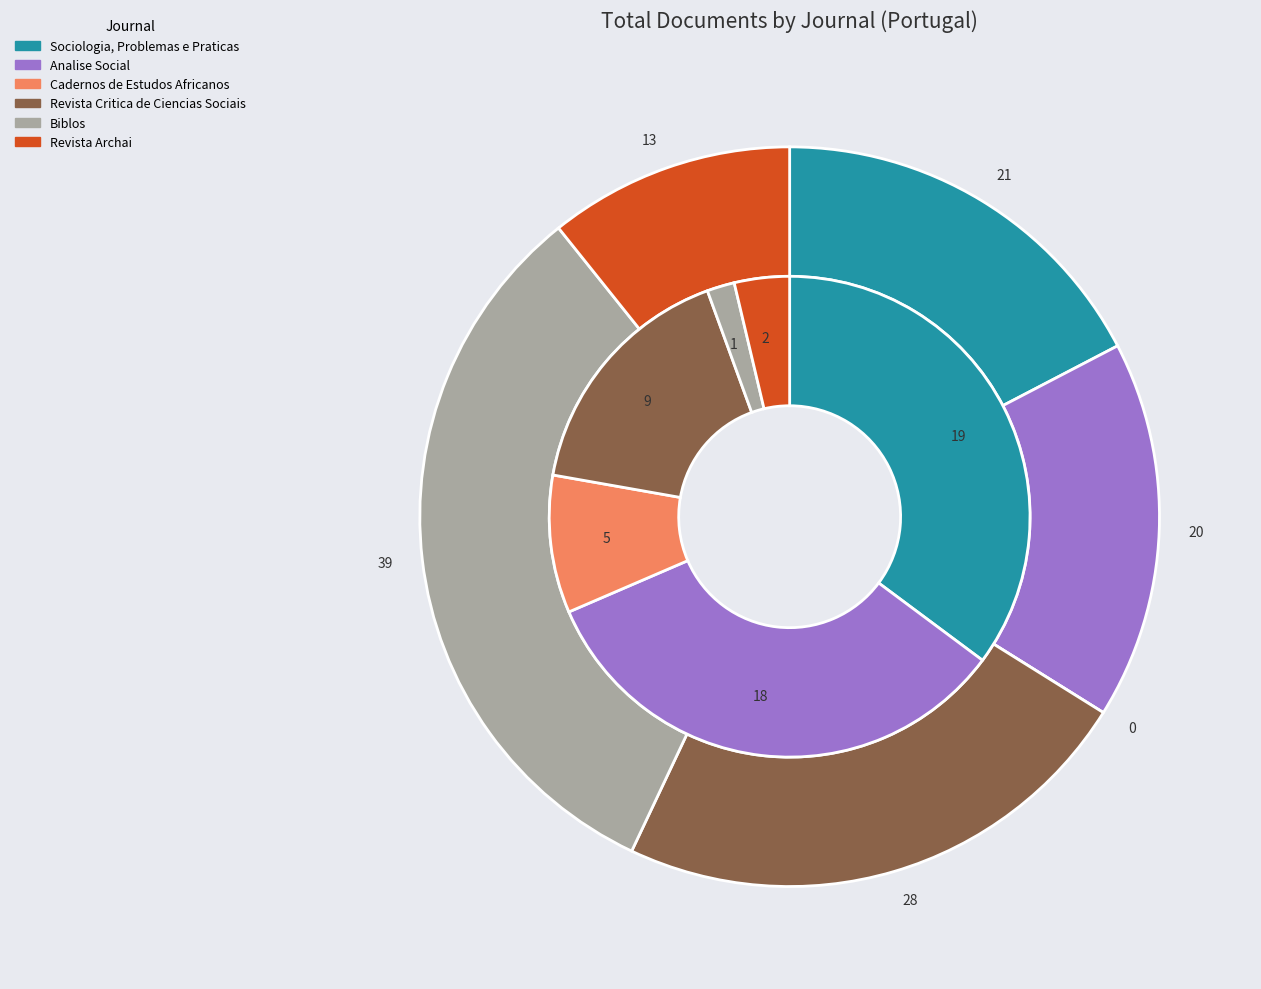

To the nearest percent, what is the difference between the Analise Social and Revista Archai slice percentages?

6%